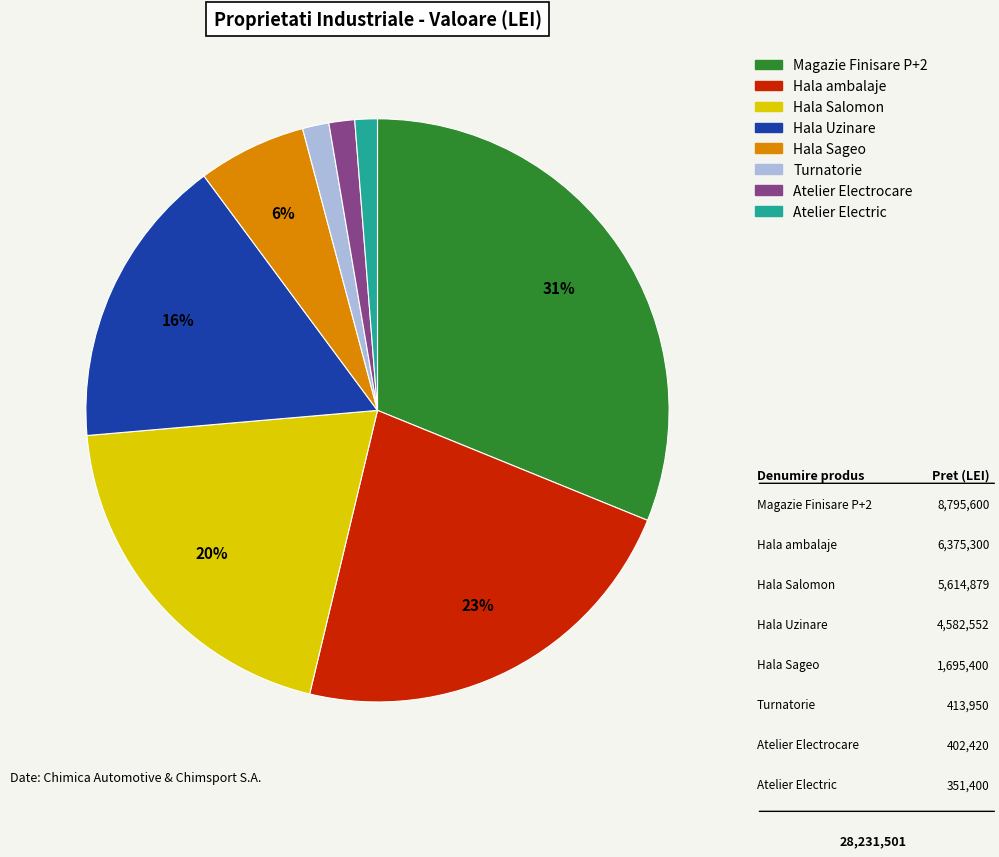

Which slice is the largest?

Magazie Finisare P+2